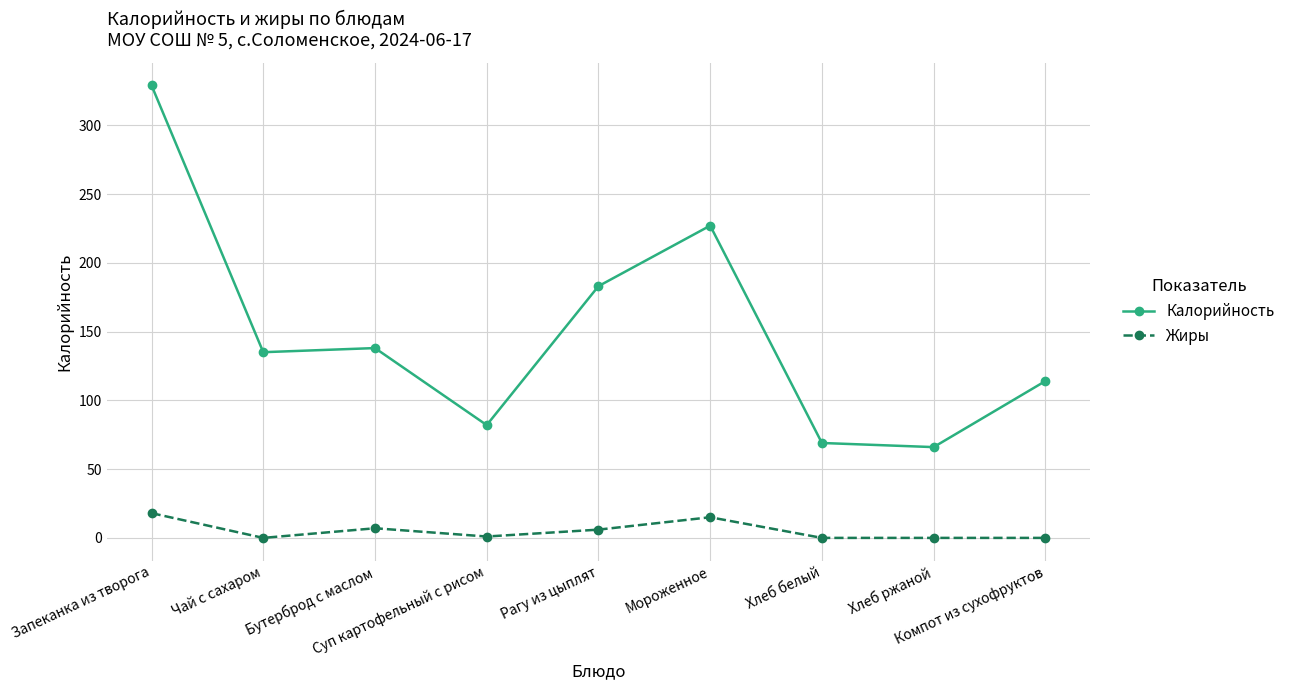

What is the value of the Жиры point at the 4th from the left?

1